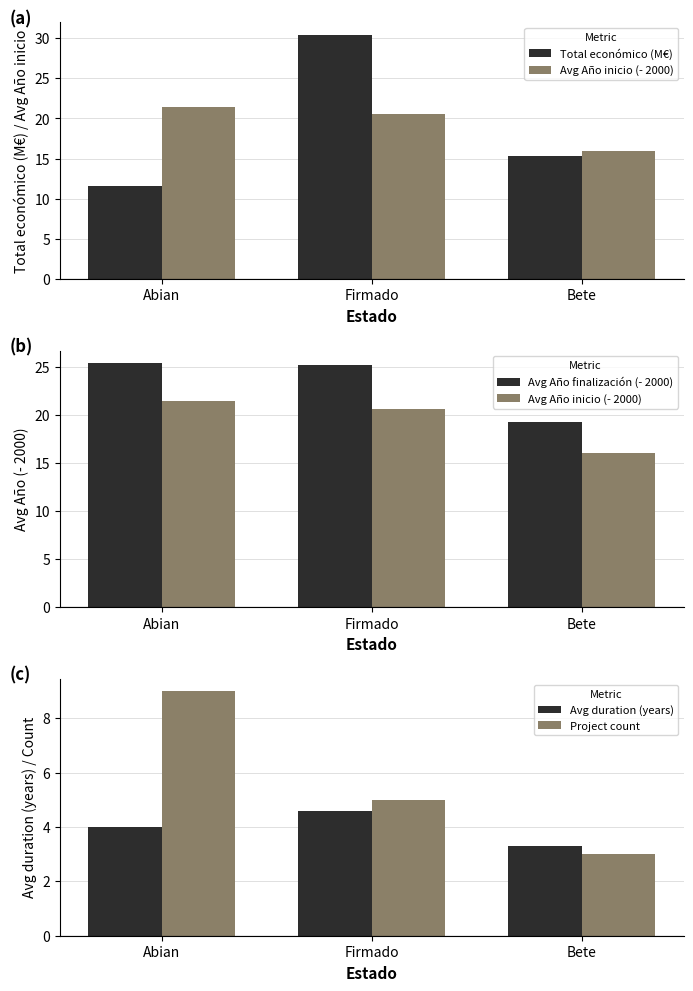

Is it true that Total económico (M€) equals 16.9 at Abian?

False